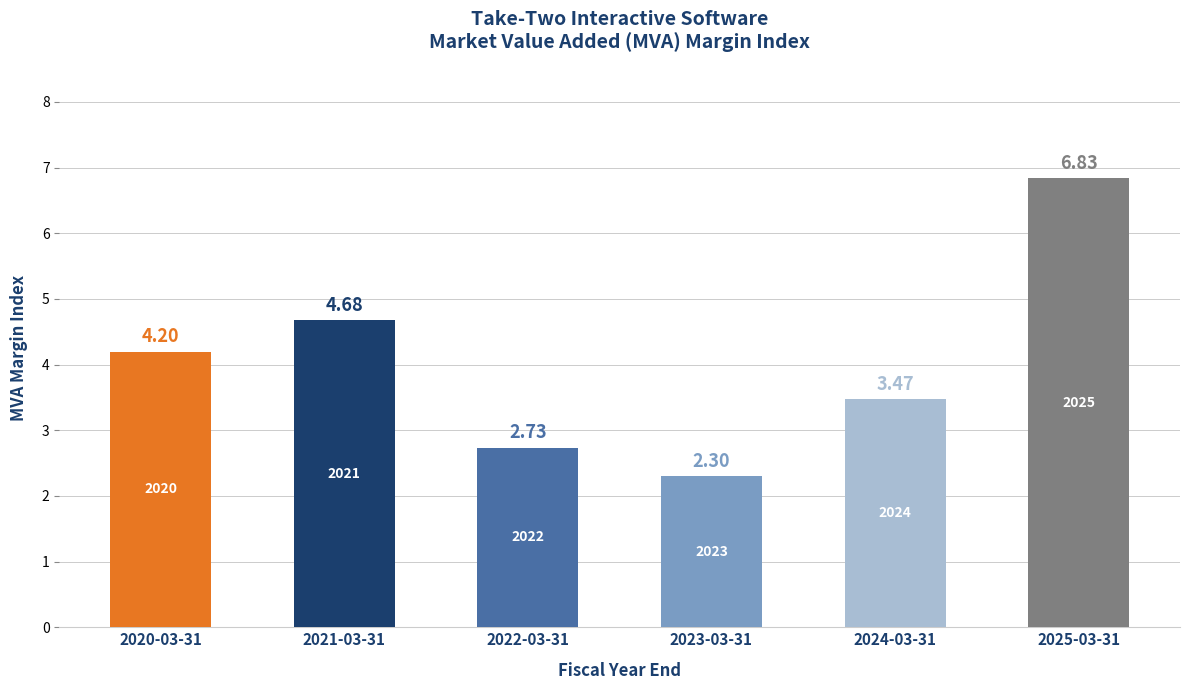

Are the bars grouped side by side (vs. stacked)?

No